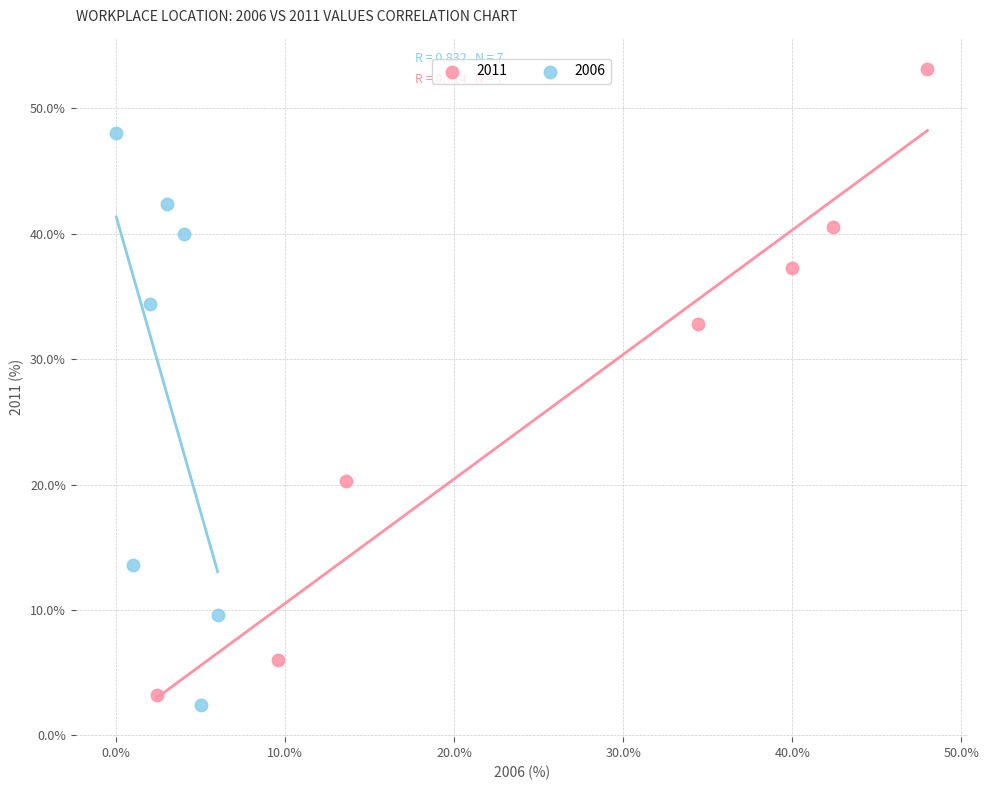

Which series reaches the minimum Y coordinate?

2006